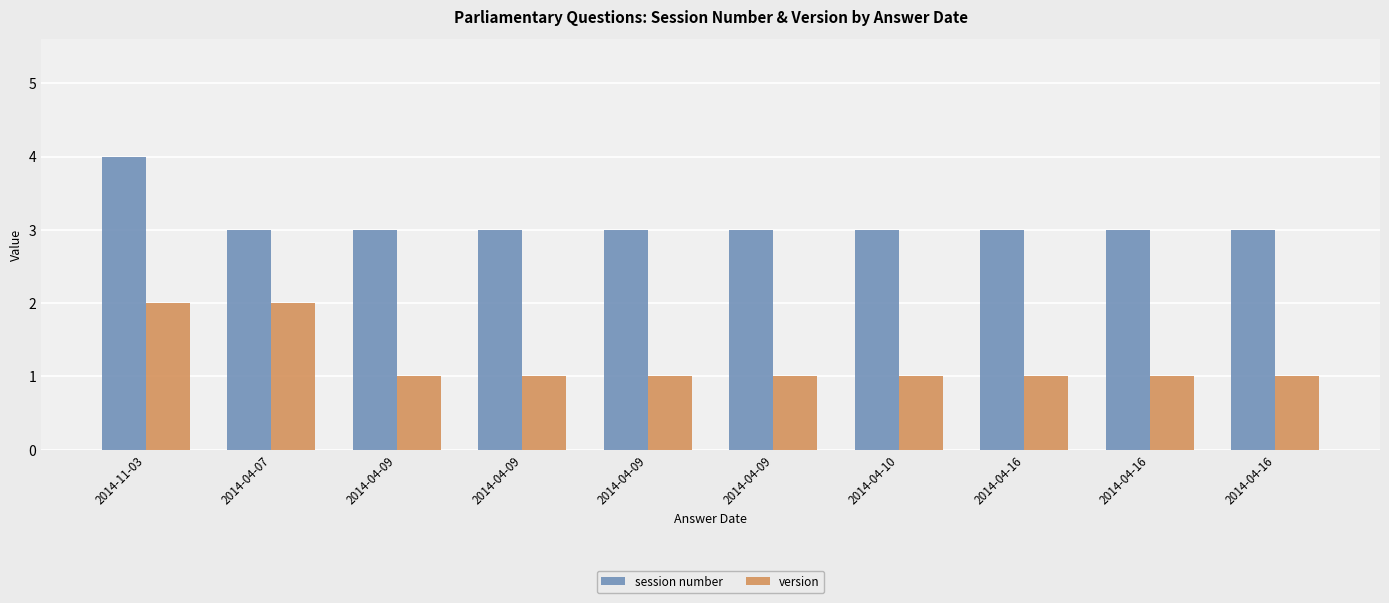

Which series has the largest range (max minus min)?

session number